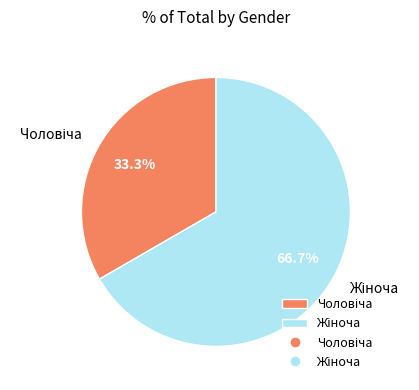

Is there any slice that represents more than half of the pie?

Yes